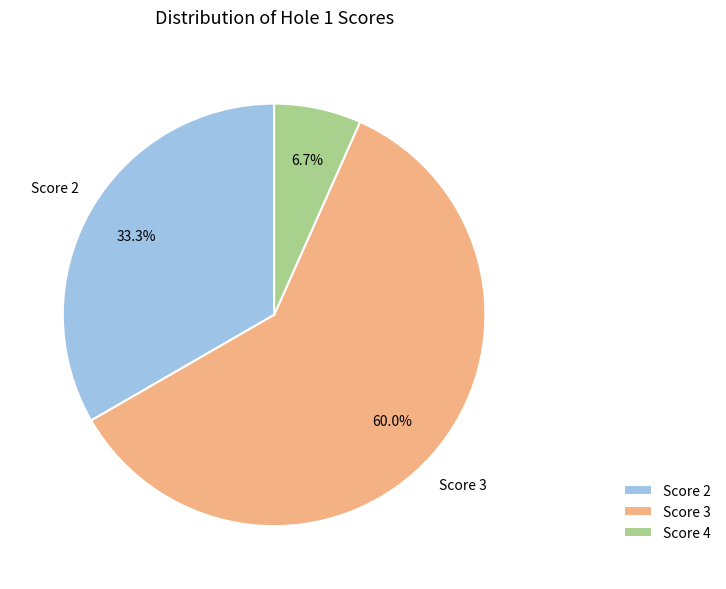

To the nearest percent, what is the difference between the largest and smallest slice percentages?

53%